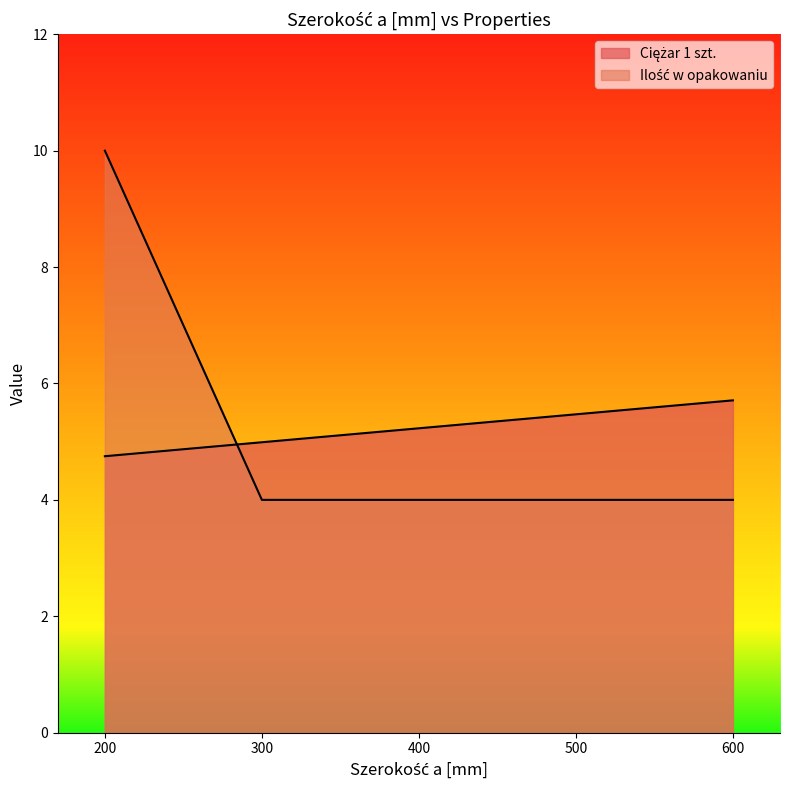

The Ciężar 1 szt. series shows 7.8 at 400. True or false?

False